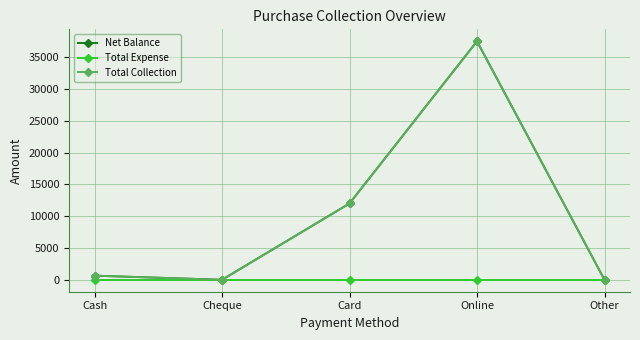

Where is Total Collection nearest to the value 18750?

Card